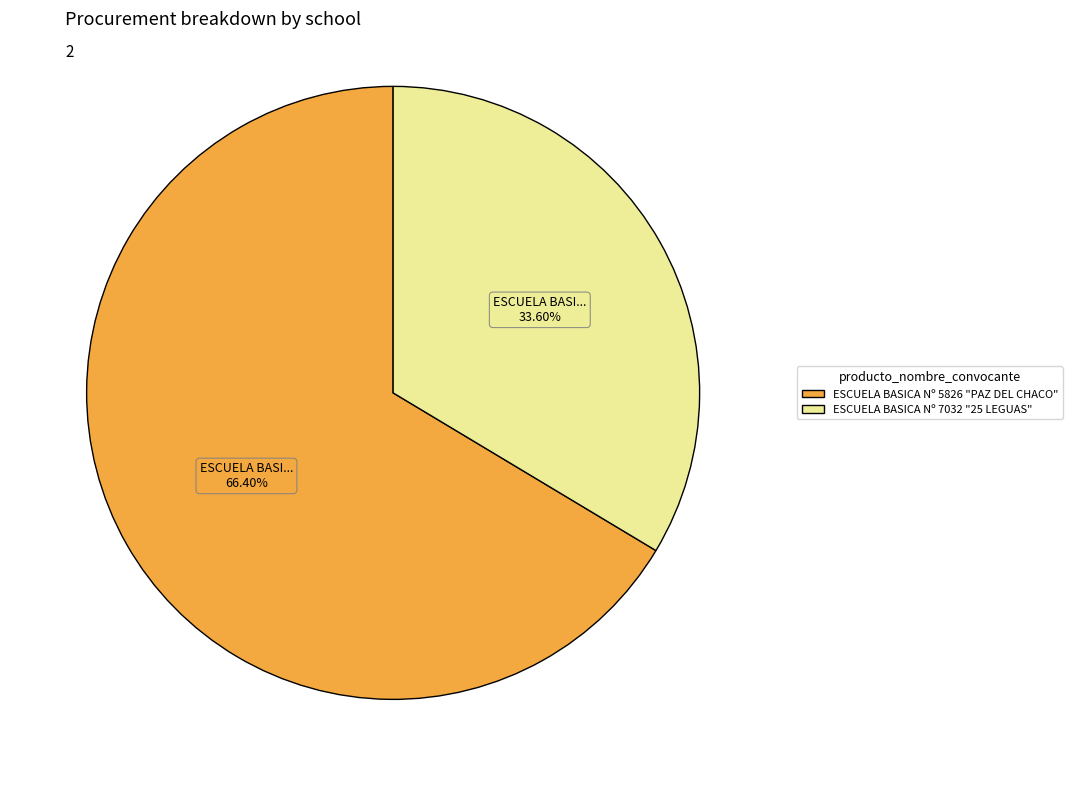

To the nearest percent, what is the difference between the largest and smallest slice percentages?

33%